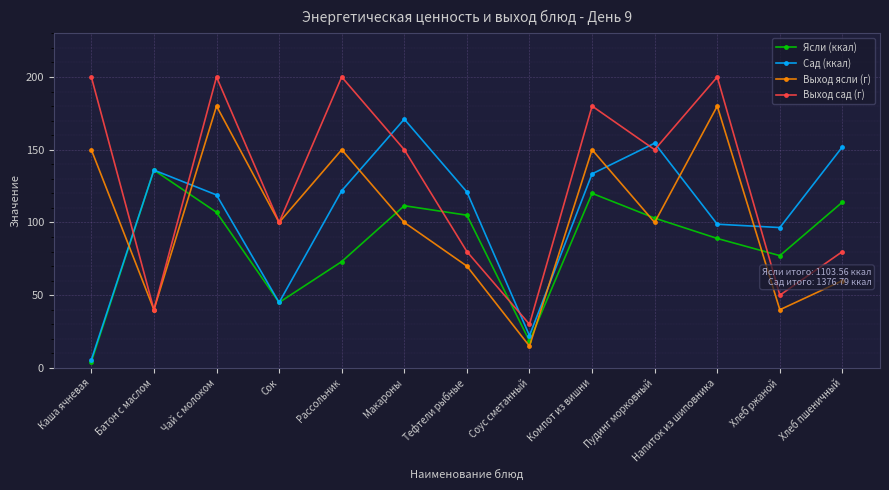

The value of Выход ясли (г) at Тефтели рыбные is 70.0. True or false?

True